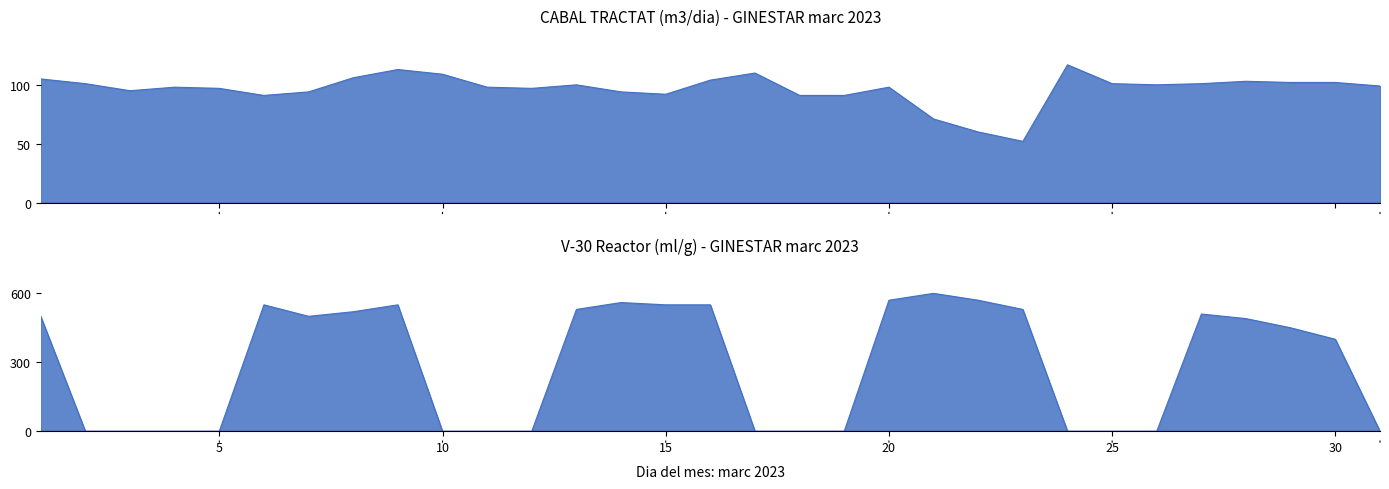

At which category does V-30 reactor reach its first local valley?

7